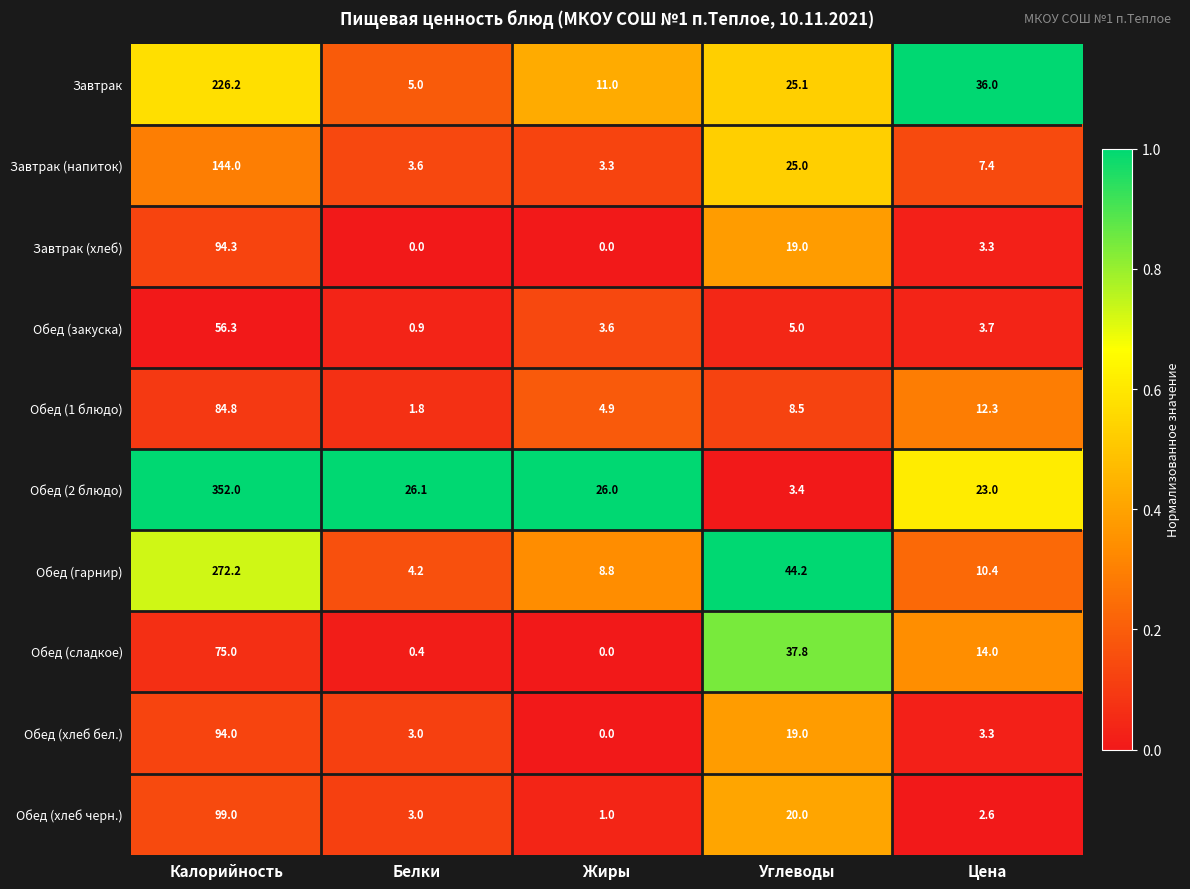

List the series in order of their peak value, lowest first.

Обед (закуска), Обед (сладкое), Обед (1 блюдо), Обед (хлеб бел.), Завтрак (хлеб), Обед (хлеб черн.), Завтрак (напиток), Завтрак, Обед (гарнир), Обед (2 блюдо)